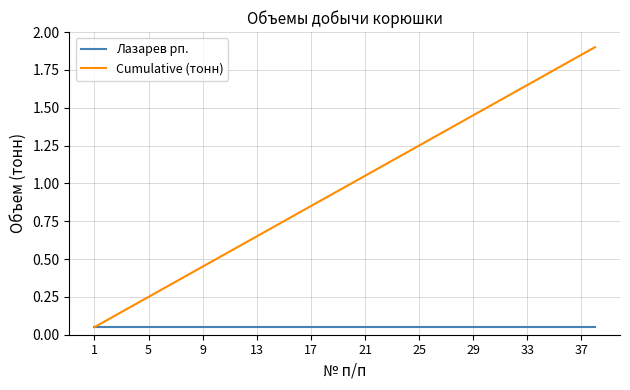

List the series in order of their peak value, highest first.

Cumulative (тонн), Лазарев рп.